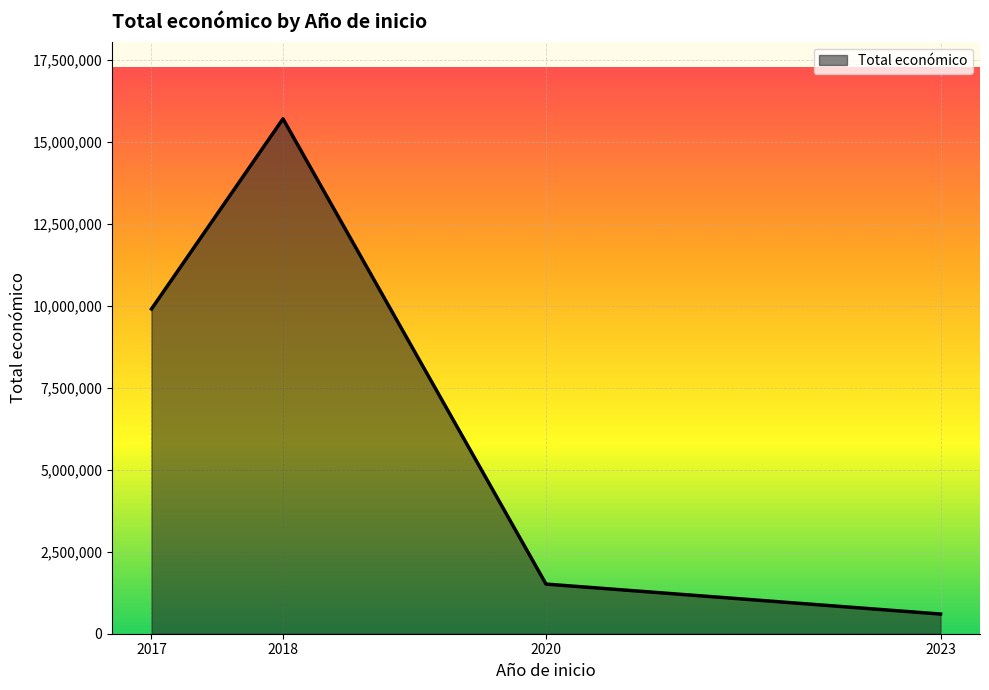

List the labels in order of value, largest first.

2018, 2017, 2020, 2023